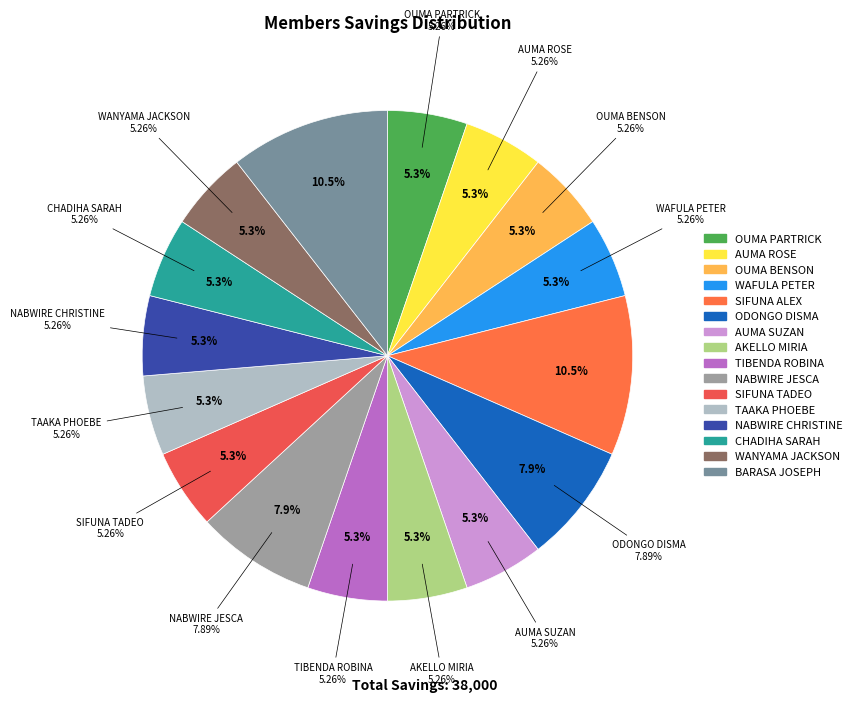

To the nearest percent, what portion does AUMA SUZAN represent?

5%